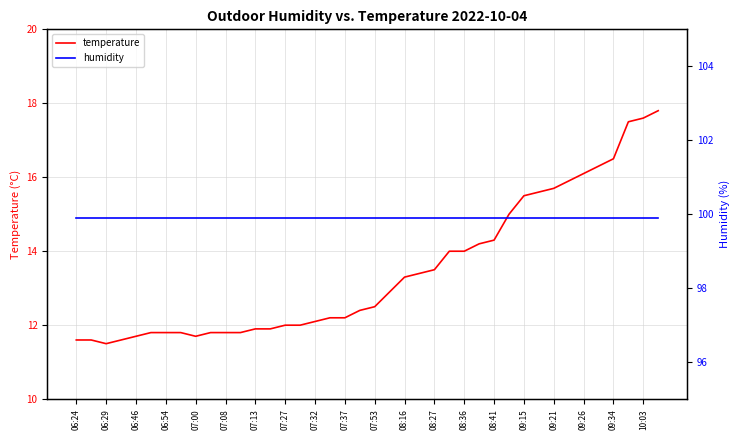

What is the sum of all humidity values?

3996.0